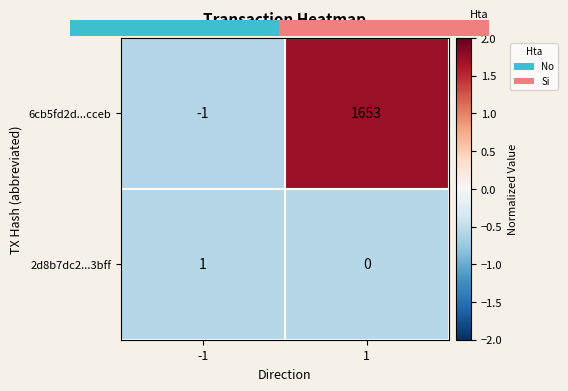

The 2d8b7dc2...3bff series shows 2 at -1. True or false?

False